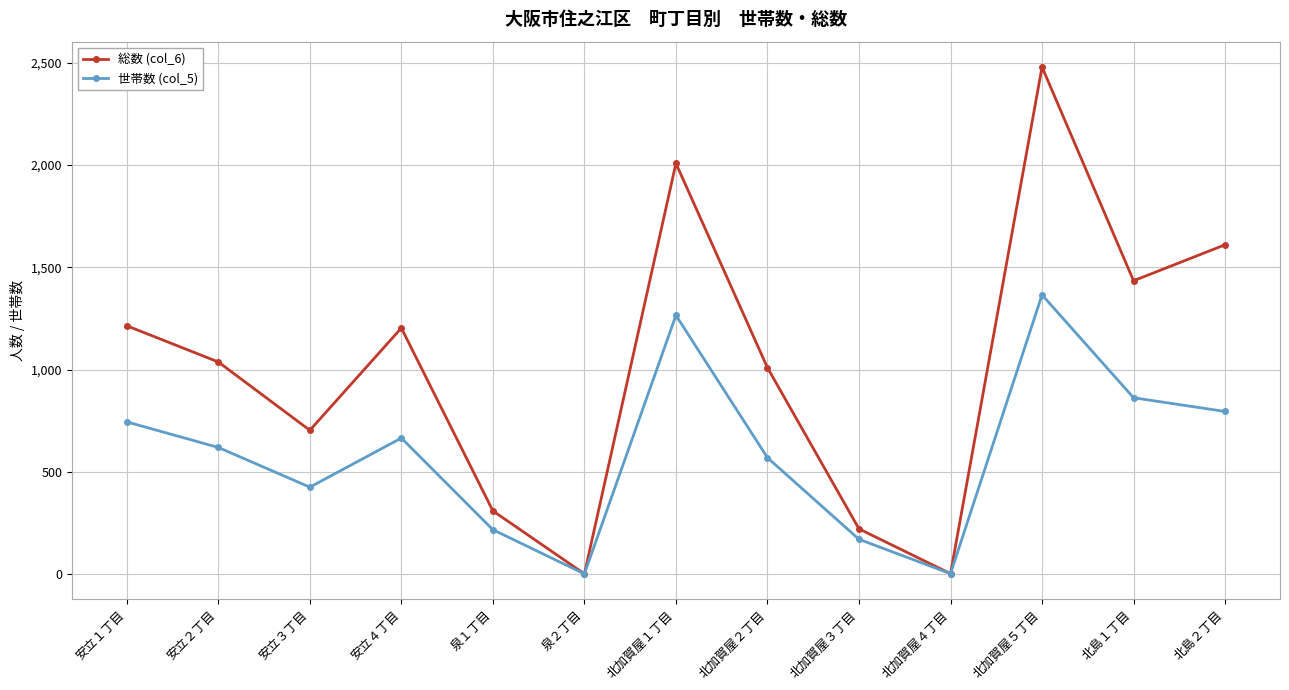

What is the total value across all series at 北加賀屋５丁目?

3844